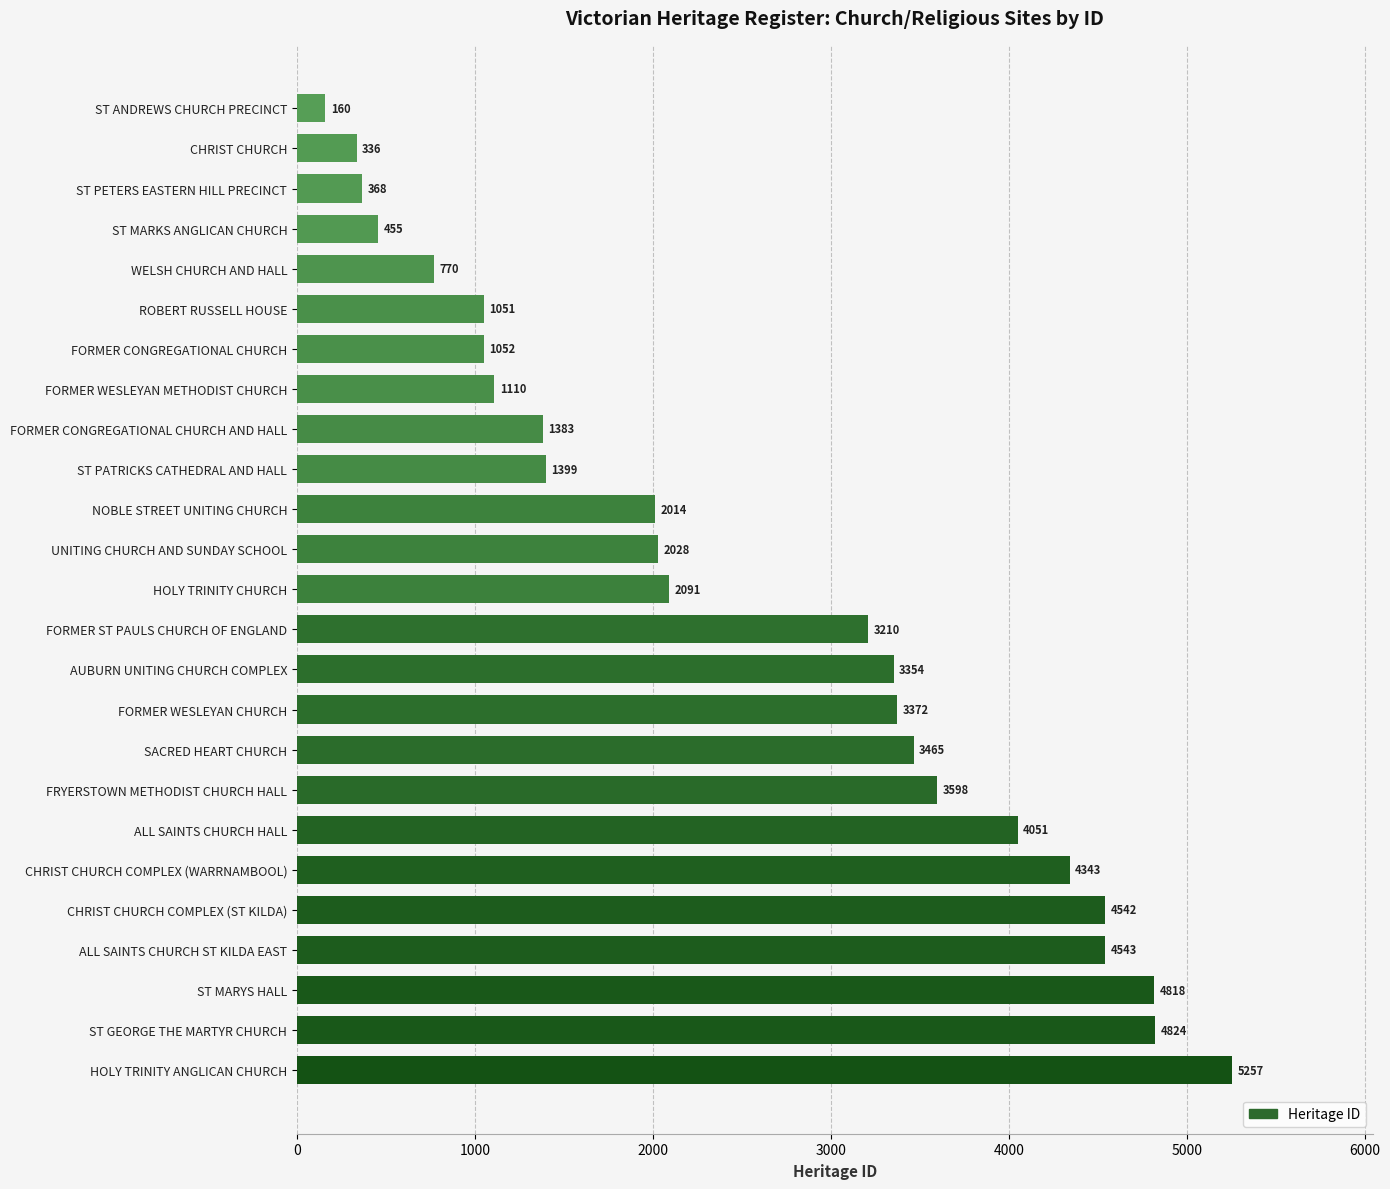

List the labels in order of value, smallest first.

ST ANDREWS CHURCH PRECINCT, CHRIST CHURCH, ST PETERS EASTERN HILL PRECINCT, ST MARKS ANGLICAN CHURCH, WELSH CHURCH AND HALL, ROBERT RUSSELL HOUSE, FORMER CONGREGATIONAL CHURCH, FORMER WESLEYAN METHODIST CHURCH, FORMER CONGREGATIONAL CHURCH AND HALL, ST PATRICKS CATHEDRAL AND HALL, NOBLE STREET UNITING CHURCH, UNITING CHURCH AND SUNDAY SCHOOL, HOLY TRINITY CHURCH, FORMER ST PAULS CHURCH OF ENGLAND, AUBURN UNITING CHURCH COMPLEX, FORMER WESLEYAN CHURCH, SACRED HEART CHURCH, FRYERSTOWN METHODIST CHURCH HALL, ALL SAINTS CHURCH HALL, CHRIST CHURCH COMPLEX (WARRNAMBOOL), CHRIST CHURCH COMPLEX (ST KILDA), ALL SAINTS CHURCH ST KILDA EAST, ST MARYS HALL, ST GEORGE THE MARTYR CHURCH, HOLY TRINITY ANGLICAN CHURCH